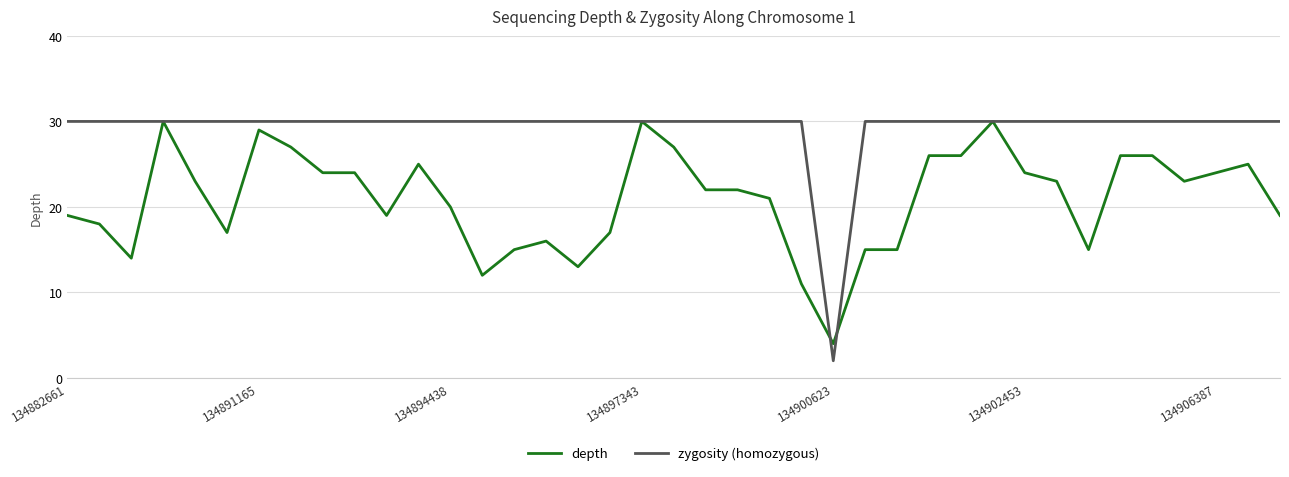

Which series has the largest total across all categories?

zygosity (homozygous)